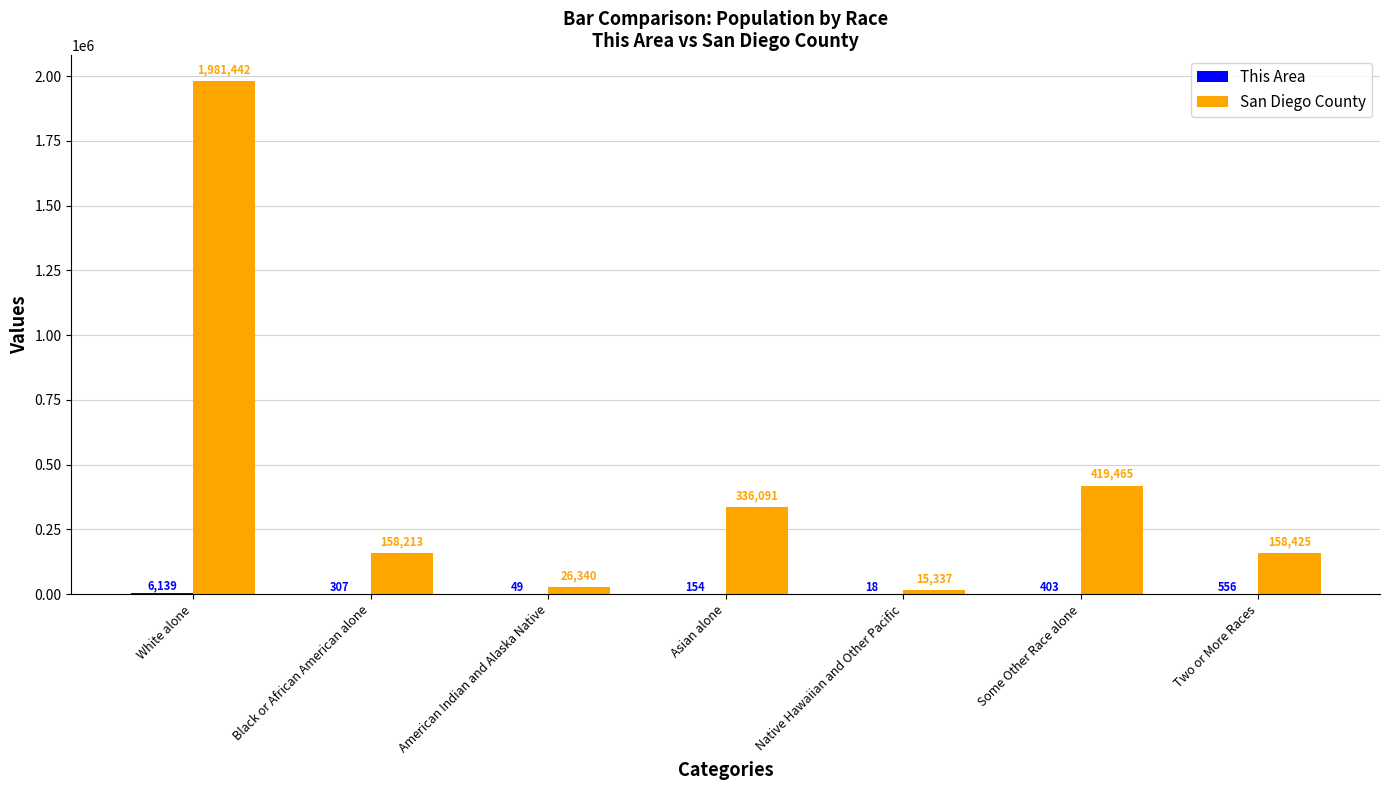

Which series changed the most between Native Hawaiian and Other Pacific and Some Other Race alone?

San Diego County